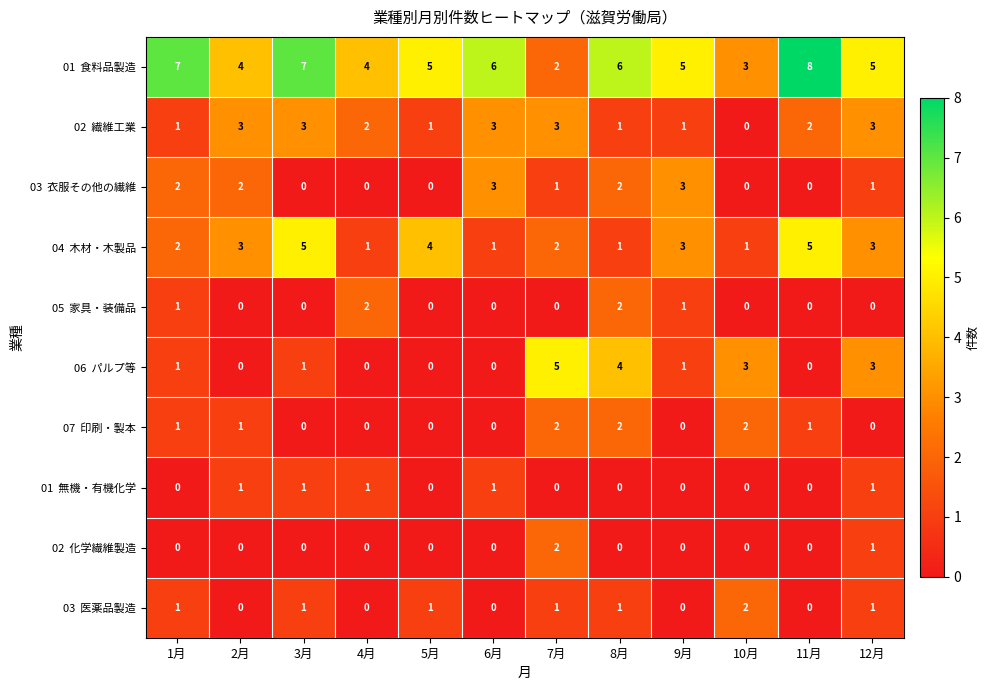

What is the difference between the highest and lowest values at 9月?

5